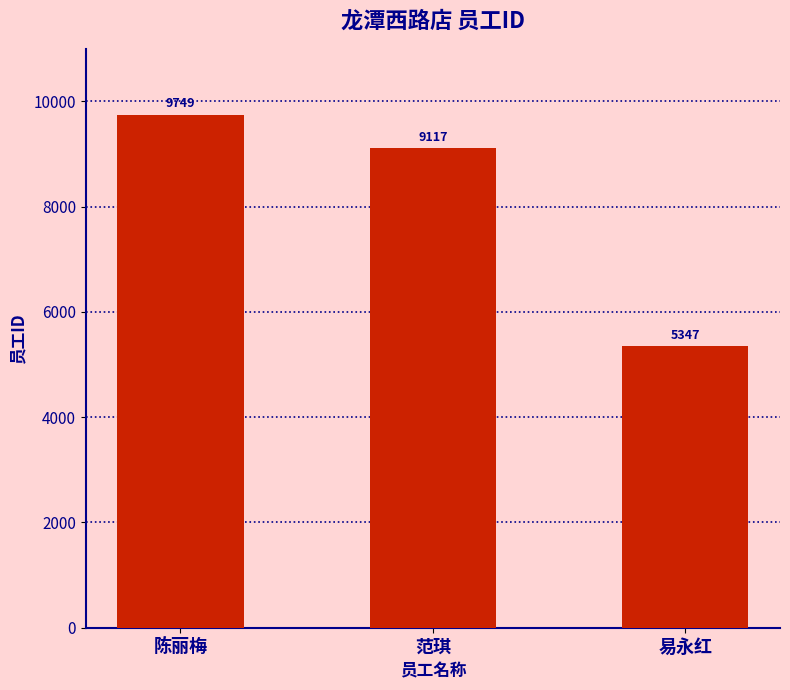

Reading right to left, list all the values displayed in this chart.

易永红=5347	范琪=9117	陈丽梅=9749